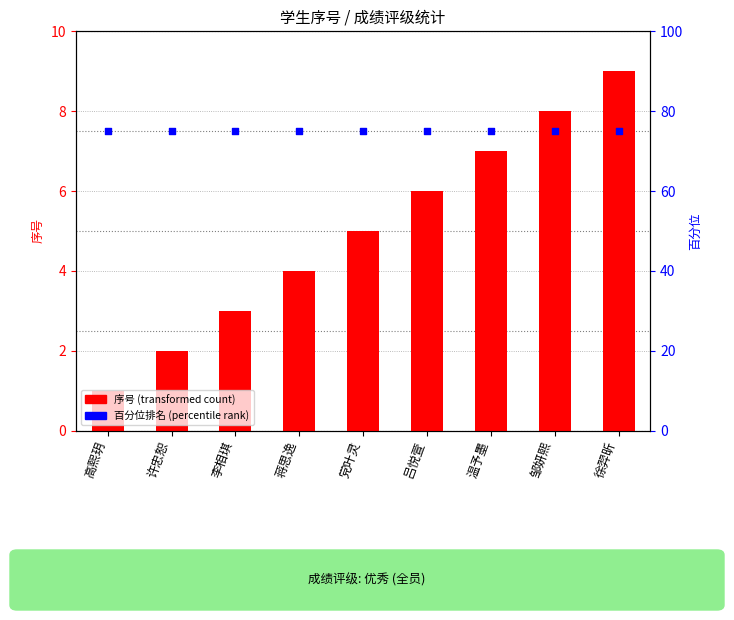

Which series has the largest Y range (max minus min)?

序号 (transformed count)